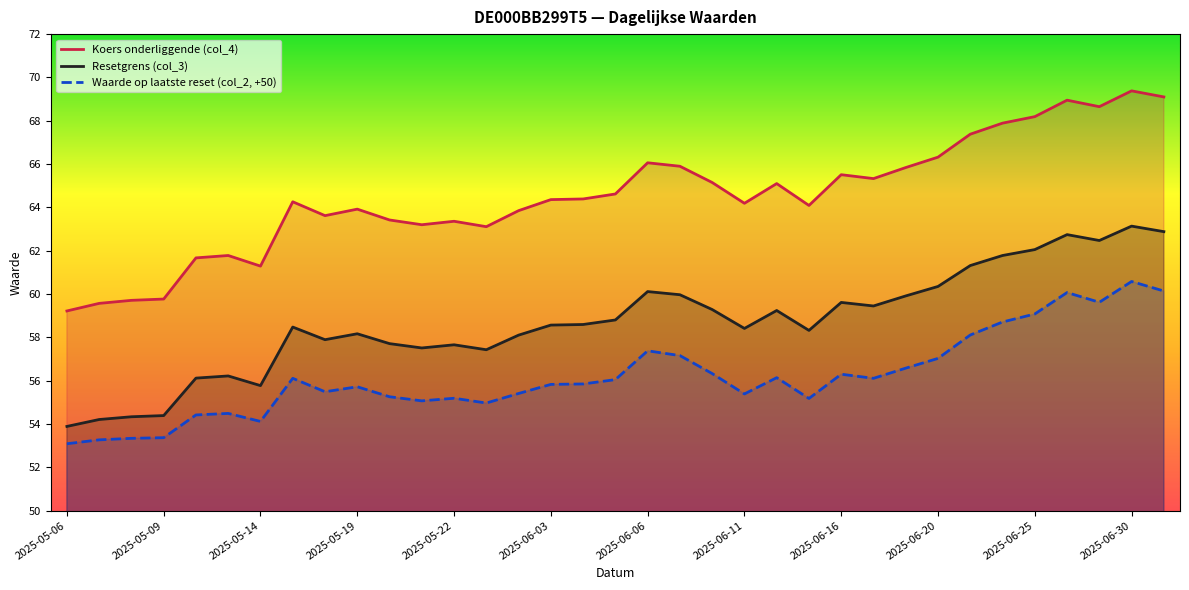

Which series has the largest total across all categories?

Koers onderliggende (col_4)